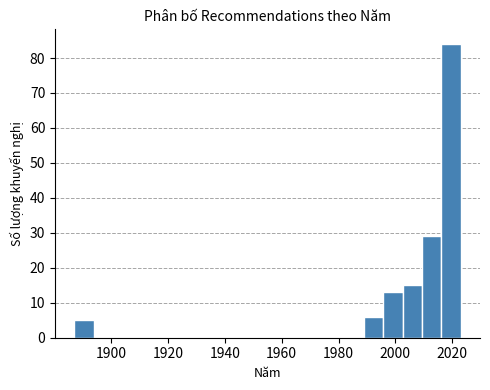

Read against the x-axis, roughly where is the centre of the tallest bar?

2020